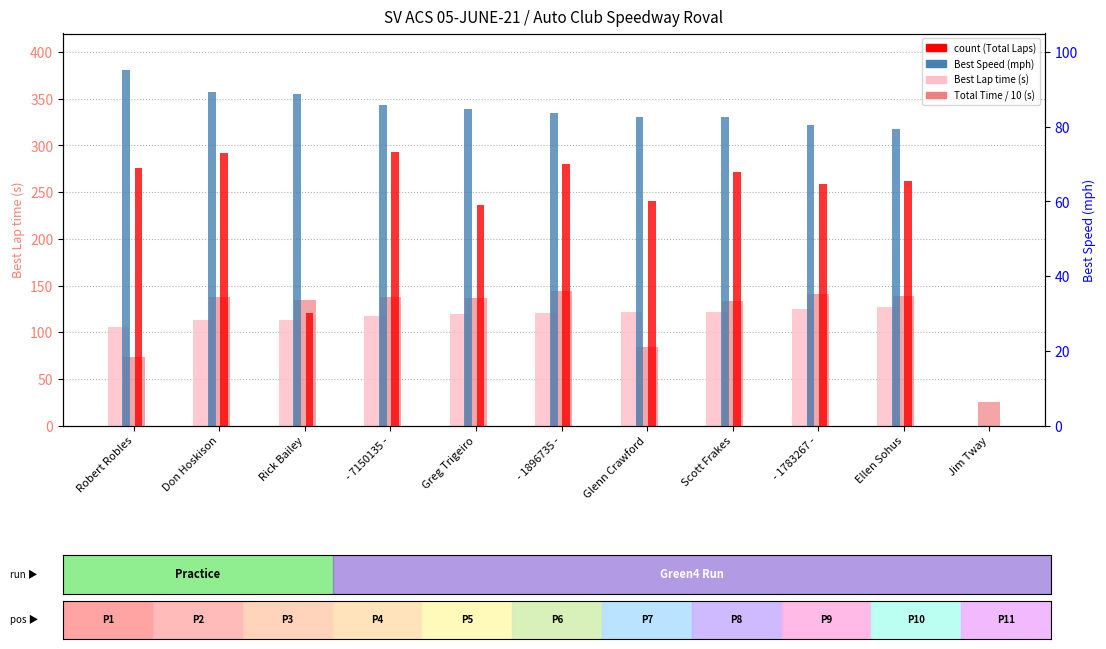

At which category does the chart reach its minimum across all series?

Jim Tway